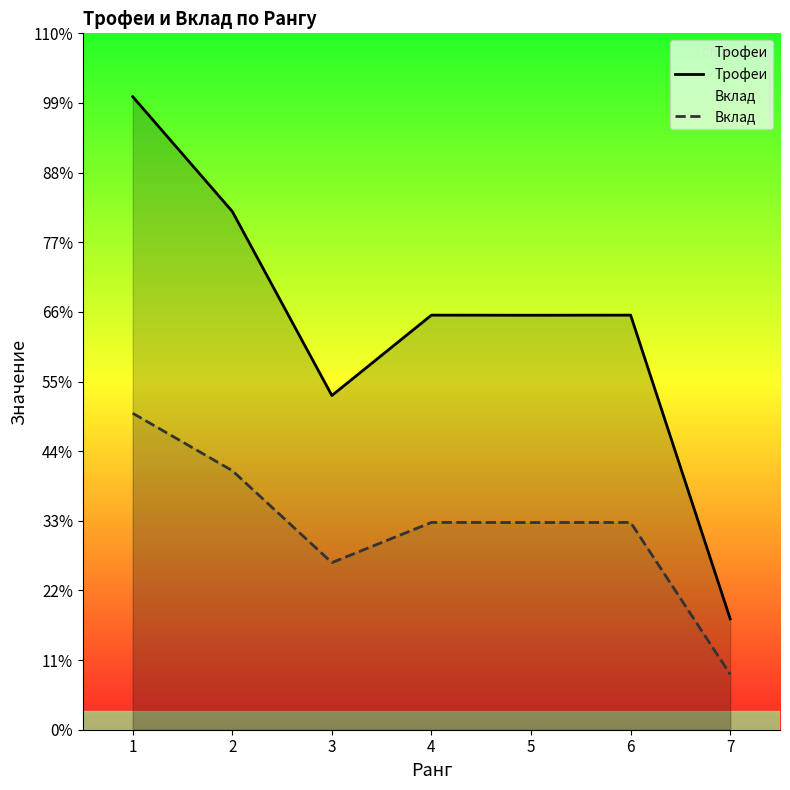

True or false: Трофеи and Вклад intersect in this chart.

False